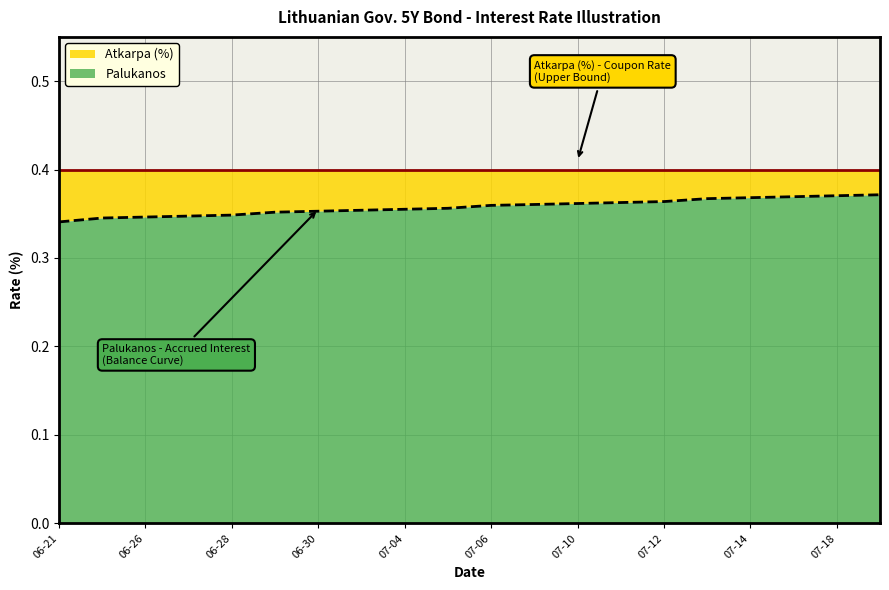

What position from the right is 2023-07-05?

11